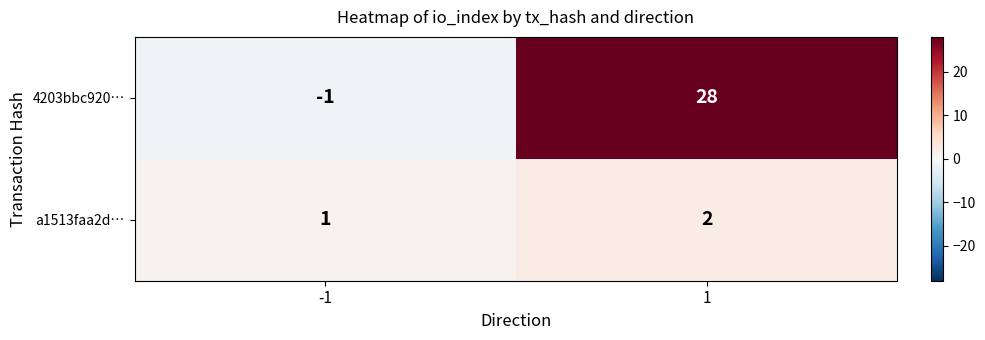

Rank the series by their maximum value, from lowest to highest.

a1513faa2d…, 4203bbc920…